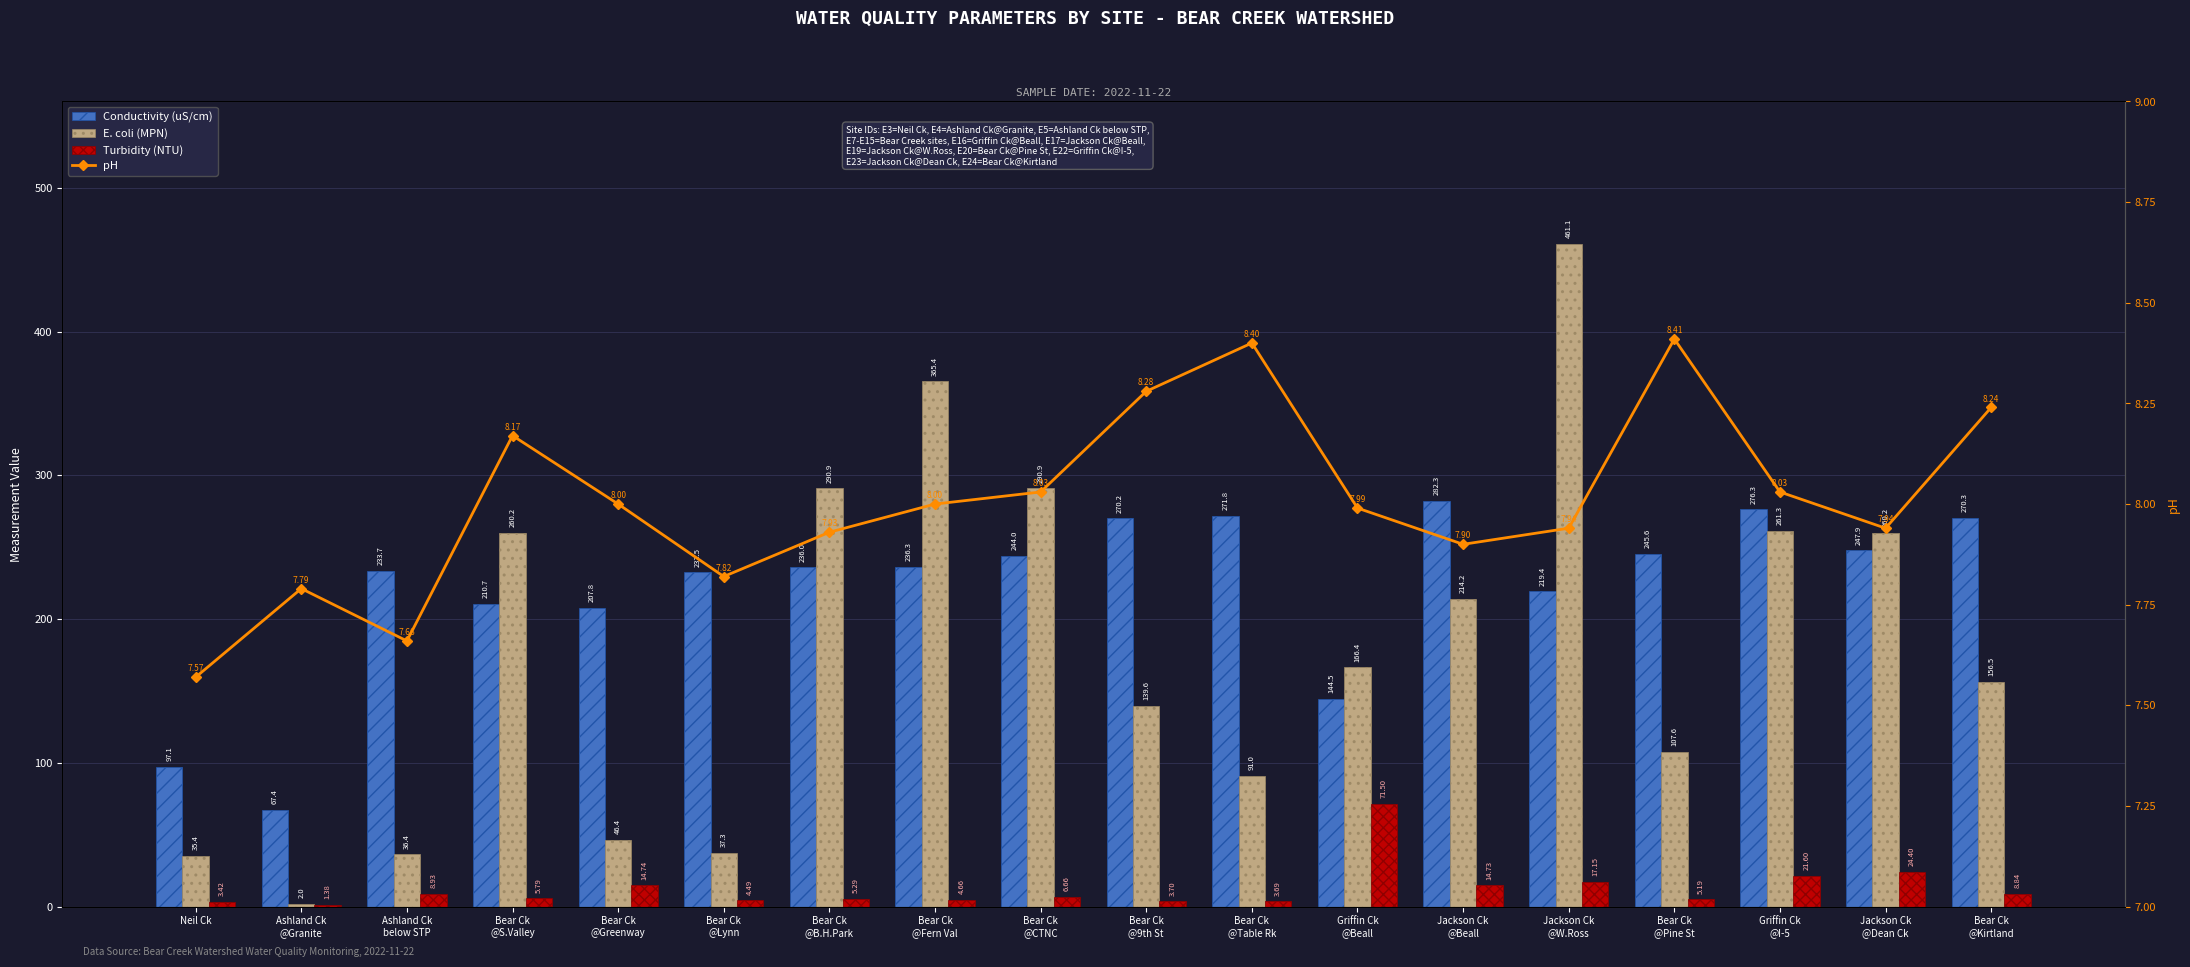

What is the label of the 6th bar from the left?

Bear Ck
@Lynn